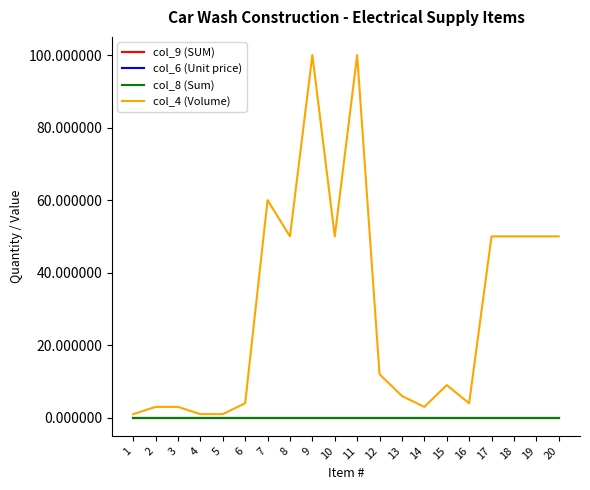

Which series changed the most between 4 and 17?

col_4 (Volume)